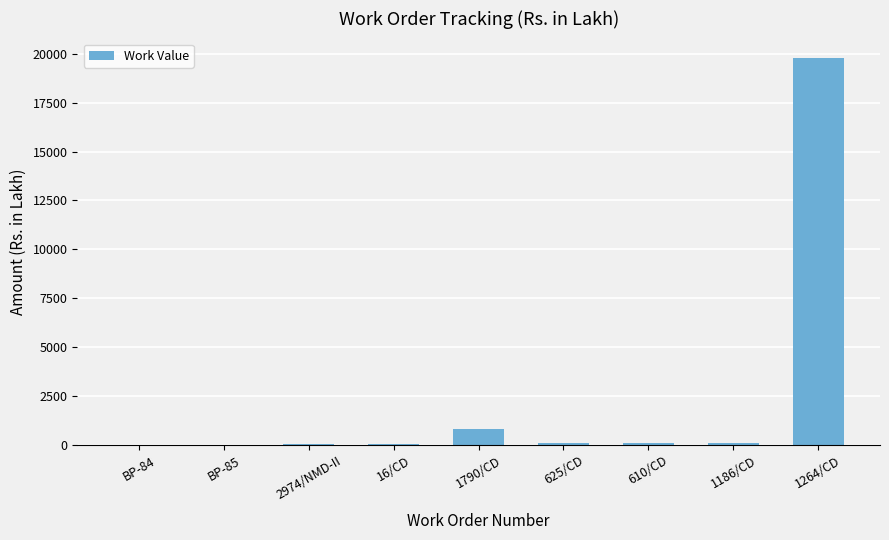

True or false: the data shows 96.9 at 610/CD.

True